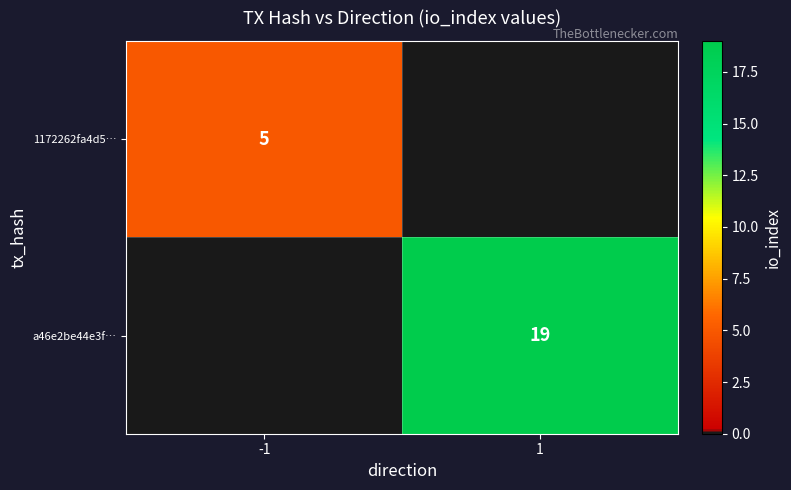

The 1172262fa4d5… series shows 9 at -1. True or false?

False